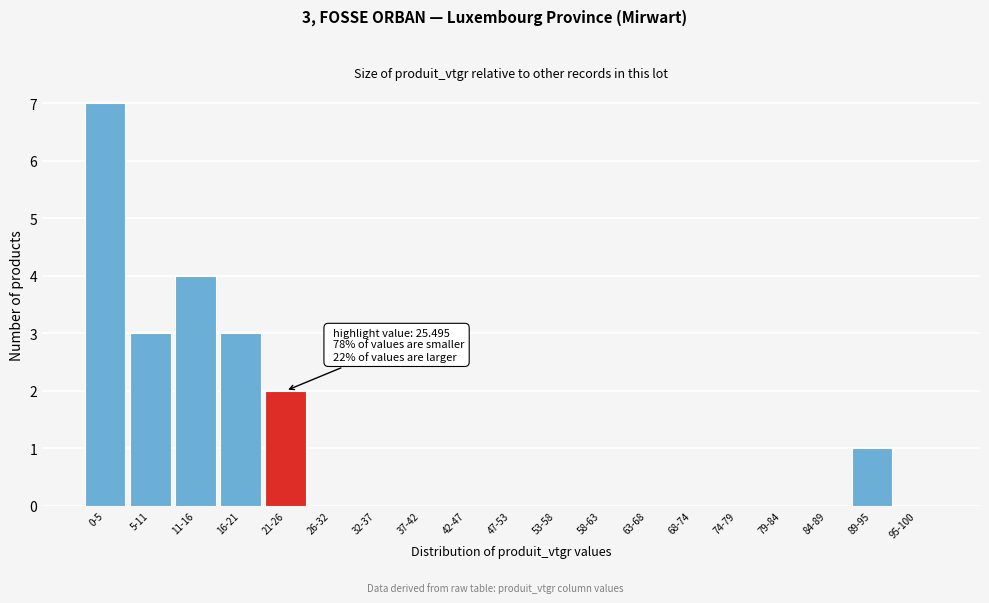

Which category has the highest value across all series?

0-5